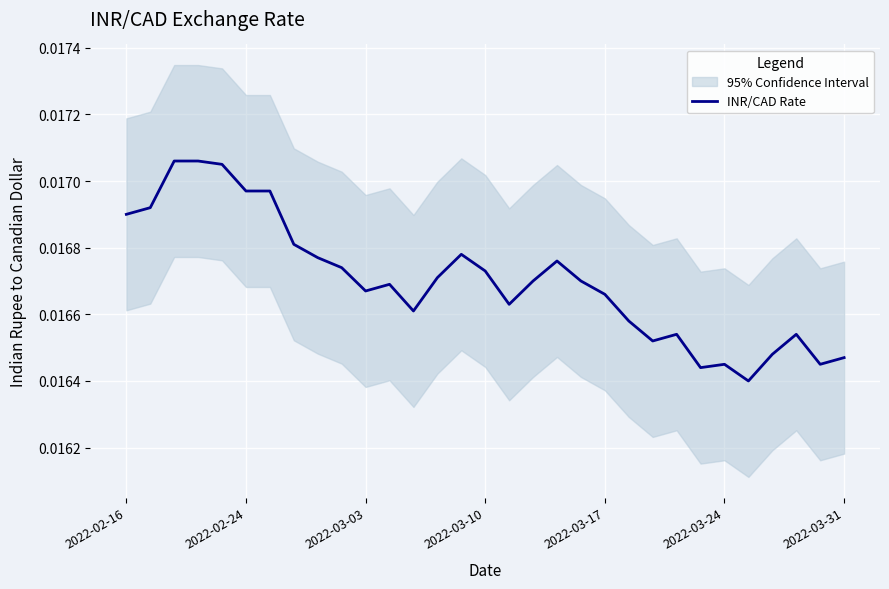

Is it true that the value at 9 is 0.0?

True